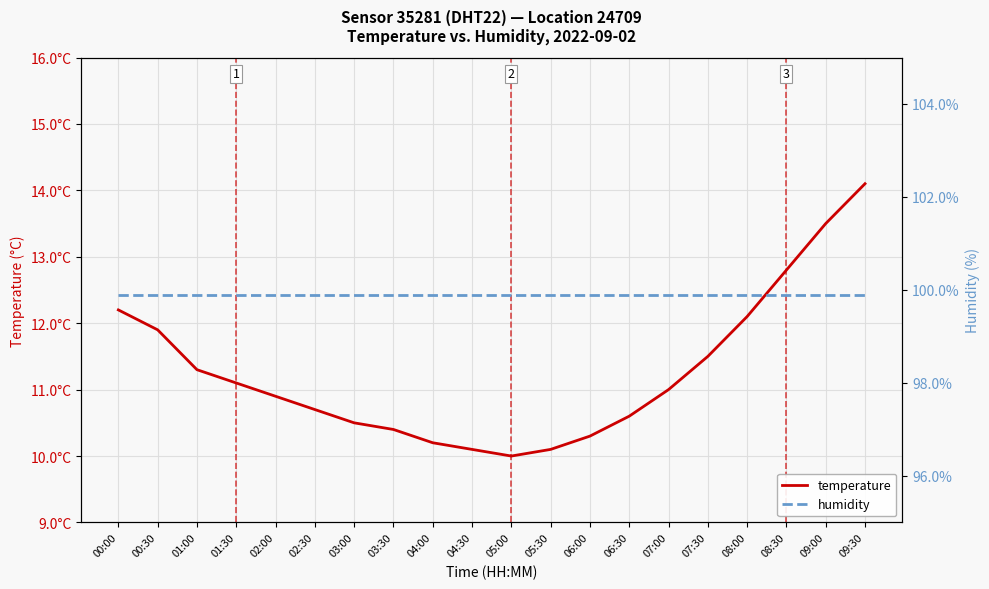

What is the total value across all series at 02:00?

110.8